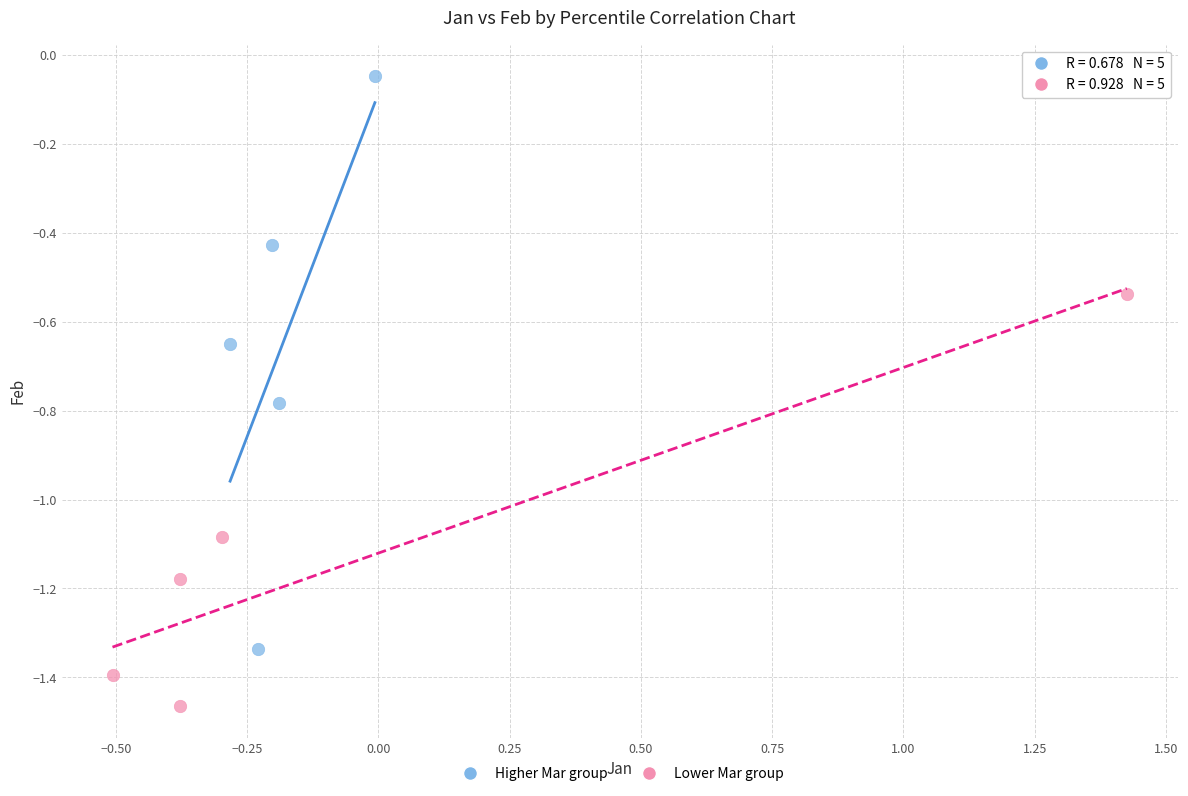

Which series reaches the minimum Y coordinate?

Lower Mar group